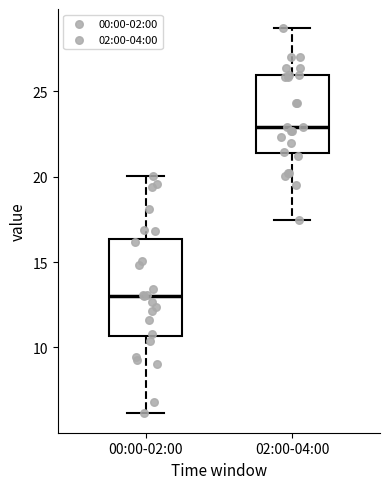

Reading left to right, read every box against the y-axis: the position of its median line, the range the box covers, and the ends of its whiskers. The values are not printed on the chart, so give them approximately, as read against the axis.

00:00-02:00: median 13.0, box 10.5 to 16.5, whiskers 6.0 to 20.0
02:00-04:00: median 23.0, box 21.5 to 26.0, whiskers 17.5 to 28.5